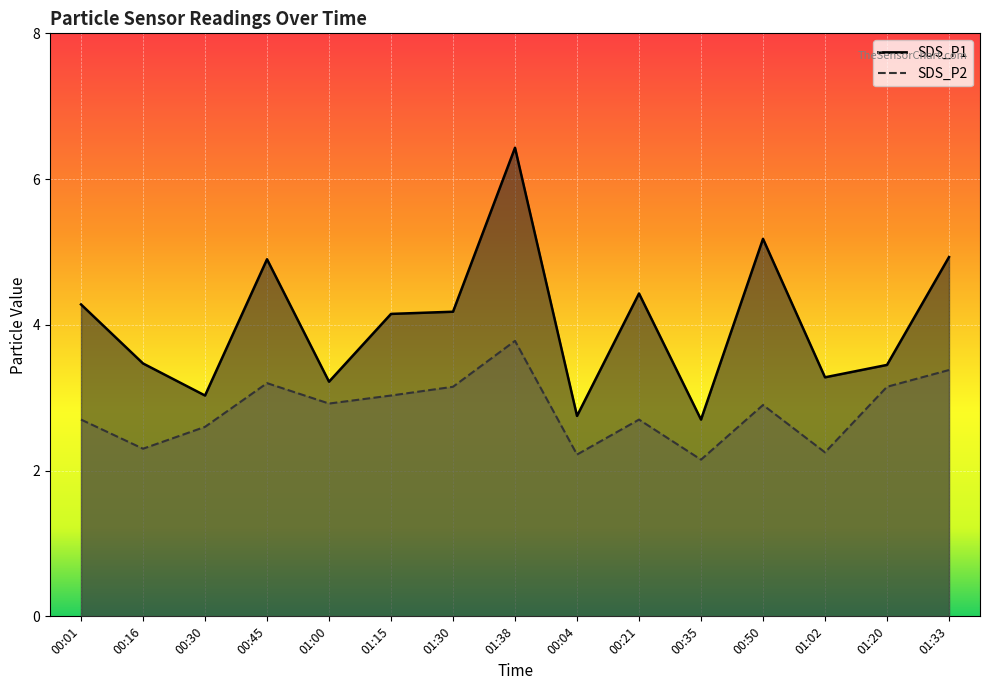

Does the chart display data point markers on the line(s)?

No